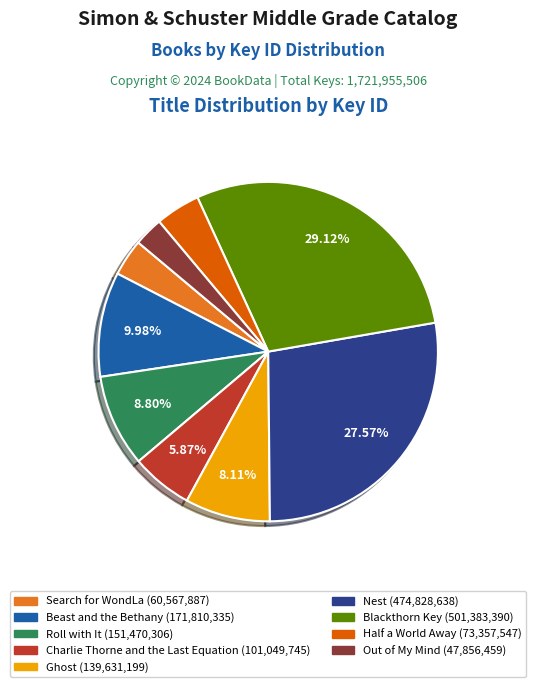

Combined, do Out of My Mind and Beast and the Bethany account for over 50%?

No